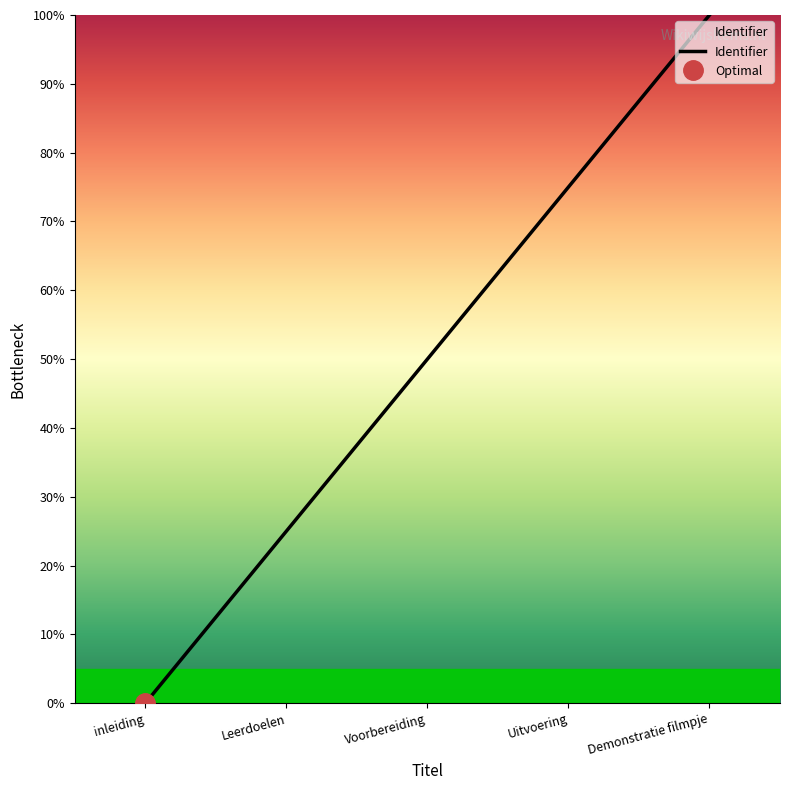

The chart shows a value of 25 at Leerdoelen. True or false?

True